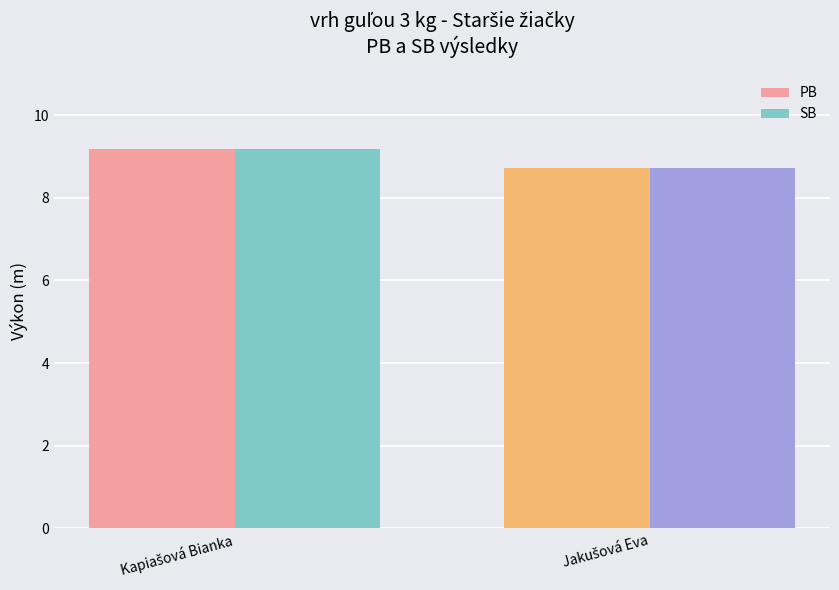

Reading left to right, transcribe all the data shown in this chart.

PB: 9.2	8.7
SB: 9.2	8.7